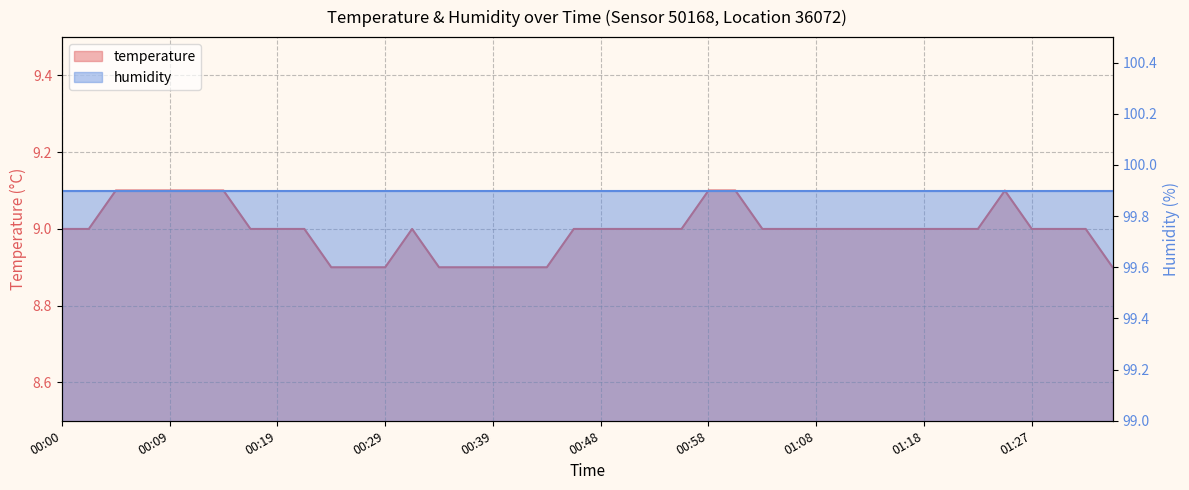

Reading right to left, what are all the values shown in this chart?

01:35=8.9	01:32=9.0	01:30=9.0	01:27=9.0	01:25=9.1	01:23=9.0	01:20=9.0	01:18=9.0	01:15=9.0	01:13=9.0	01:10=9.0	01:08=9.0	01:06=9.0	01:03=9.0	01:01=9.1	00:58=9.1	00:56=9.0	00:53=9.0	00:51=9.0	00:48=9.0	00:46=9.0	00:44=8.9	00:41=8.9	00:39=8.9	00:36=8.9	00:34=8.9	00:31=9.0	00:29=8.9	00:27=8.9	00:24=8.9	00:22=9.0	00:19=9.0	00:17=9.0	00:14=9.1	00:12=9.1	00:09=9.1	00:07=9.1	00:05=9.1	00:02=9.0	00:00=9.0